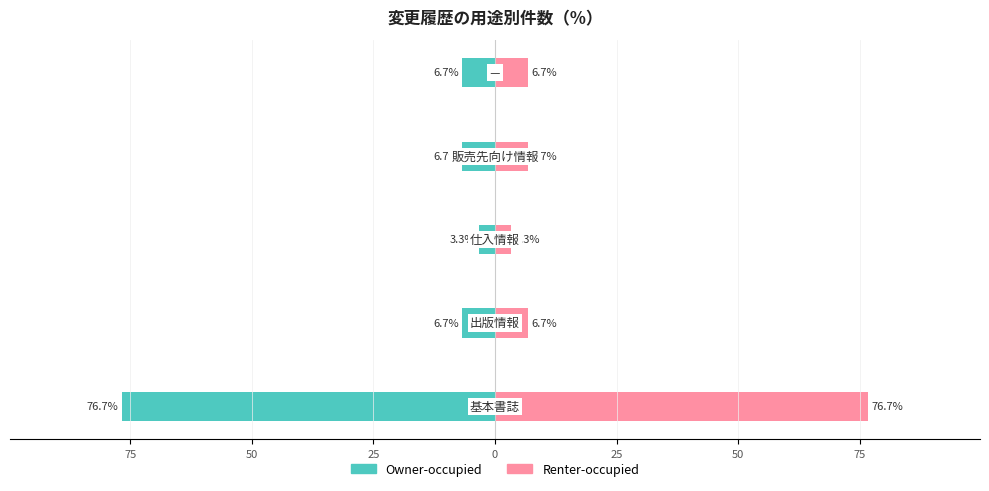

Does the chart contain any negative values?

Yes